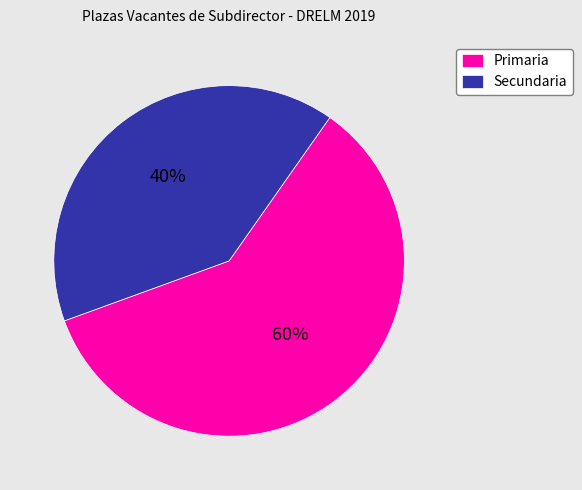

True or false: Primaria accounts for 60% of the total.

True